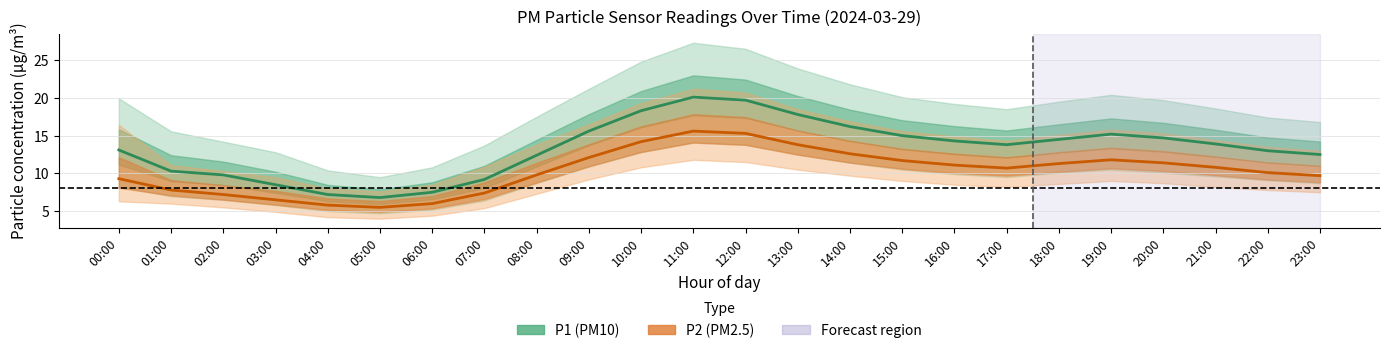

What is the difference between the highest and lowest values at 13:00?

4.0